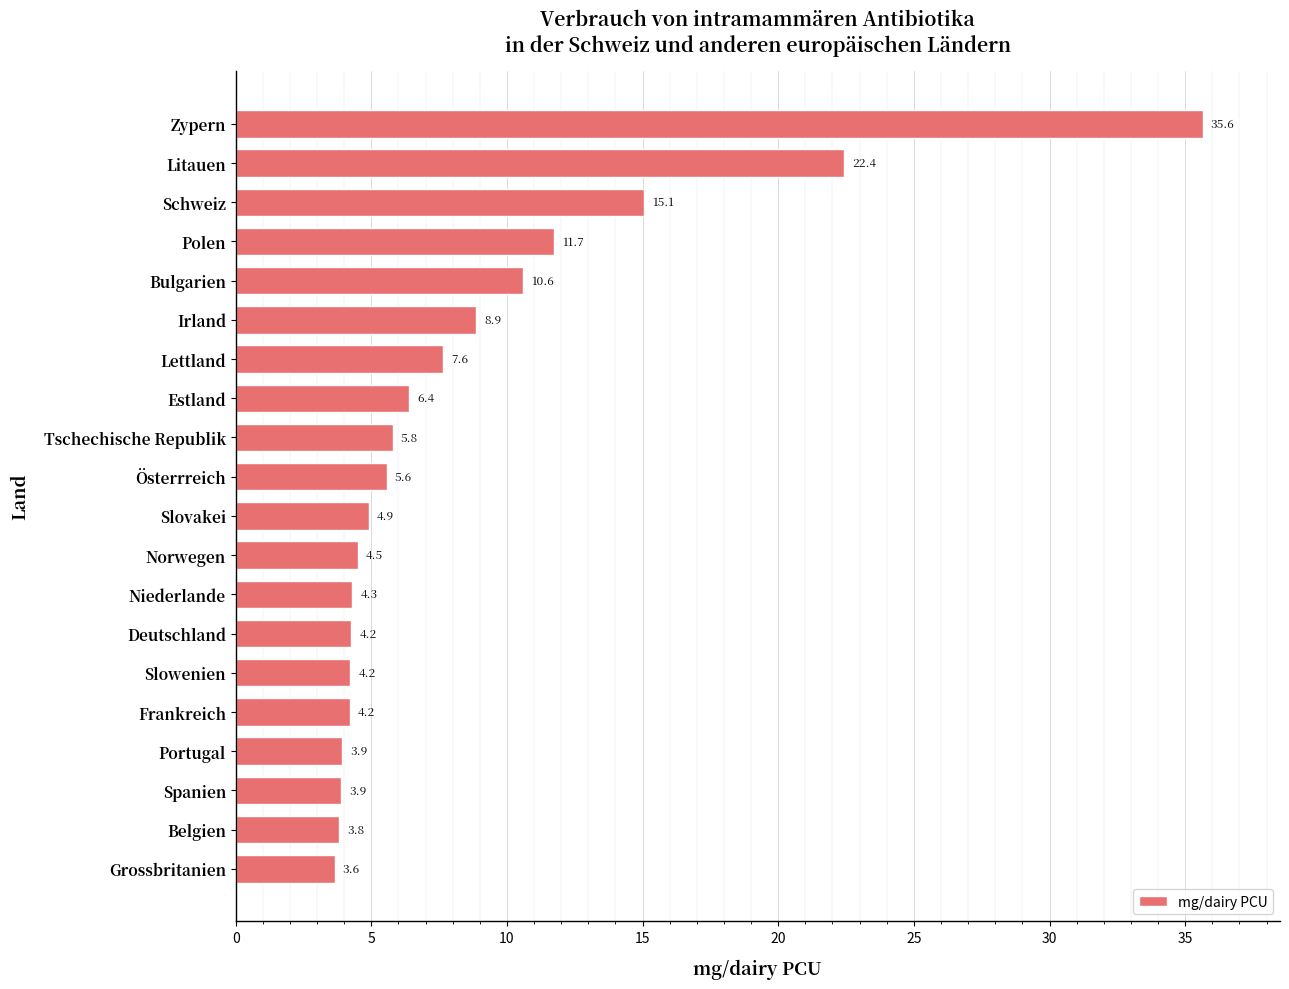

True or false: the data shows 3.6 at Grossbritanien.

True